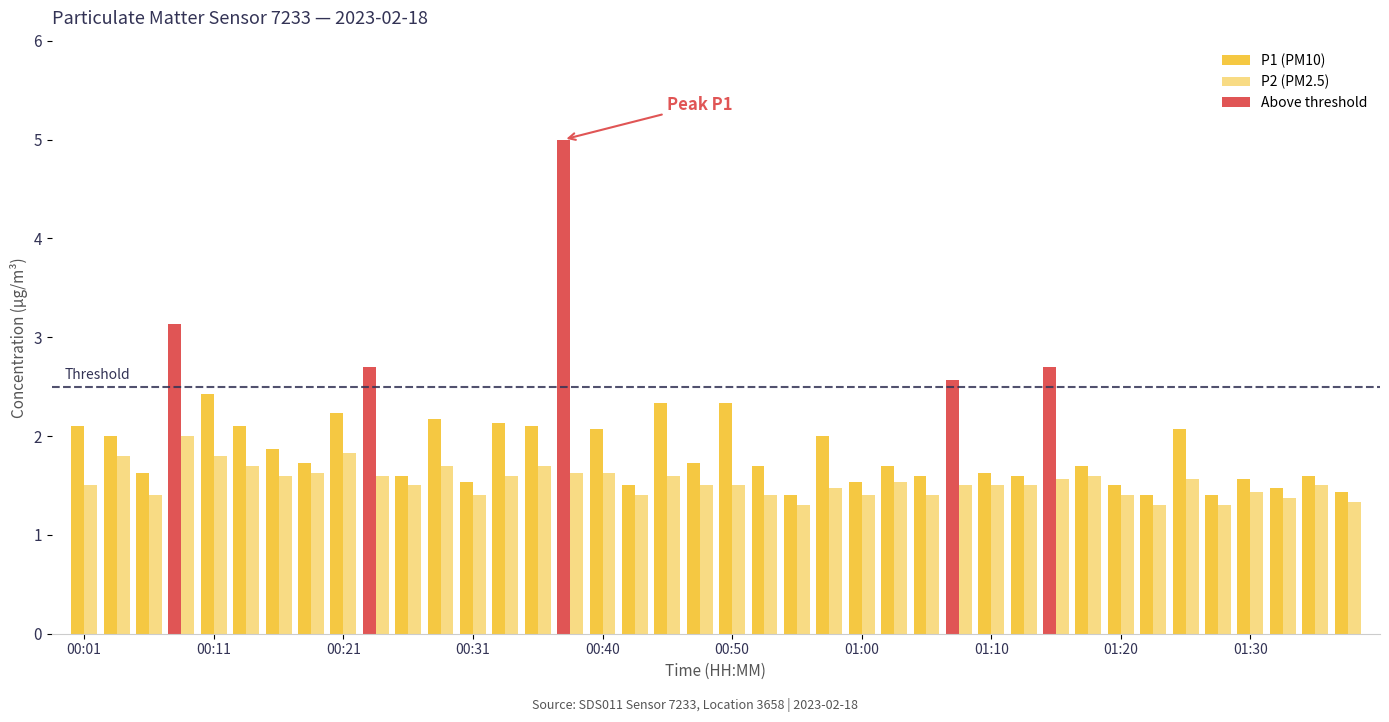

What is the total value across all series at 00:08?

5.1